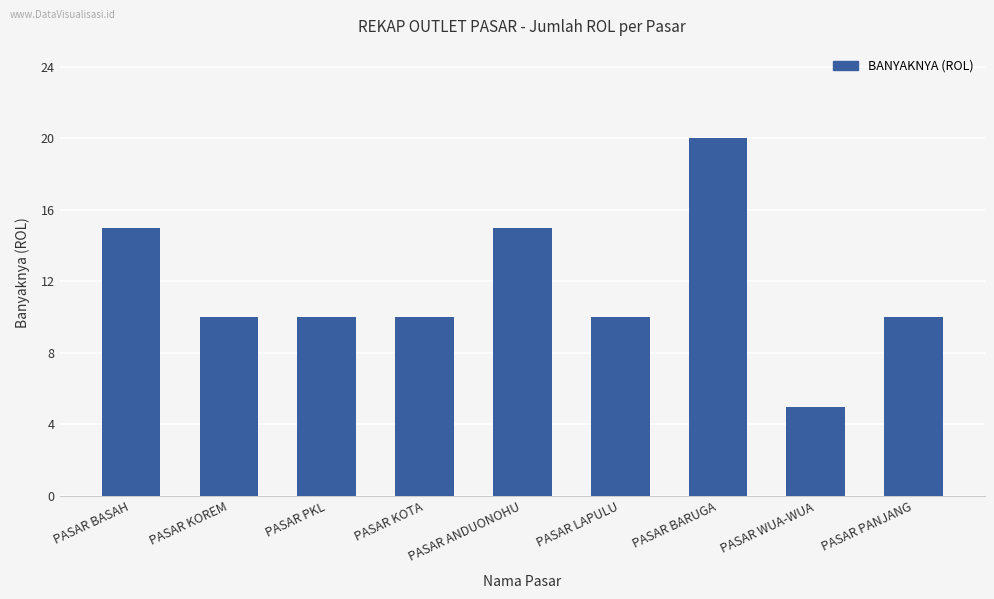

At which category does the chart reach its minimum across all series?

PASAR WUA-WUA